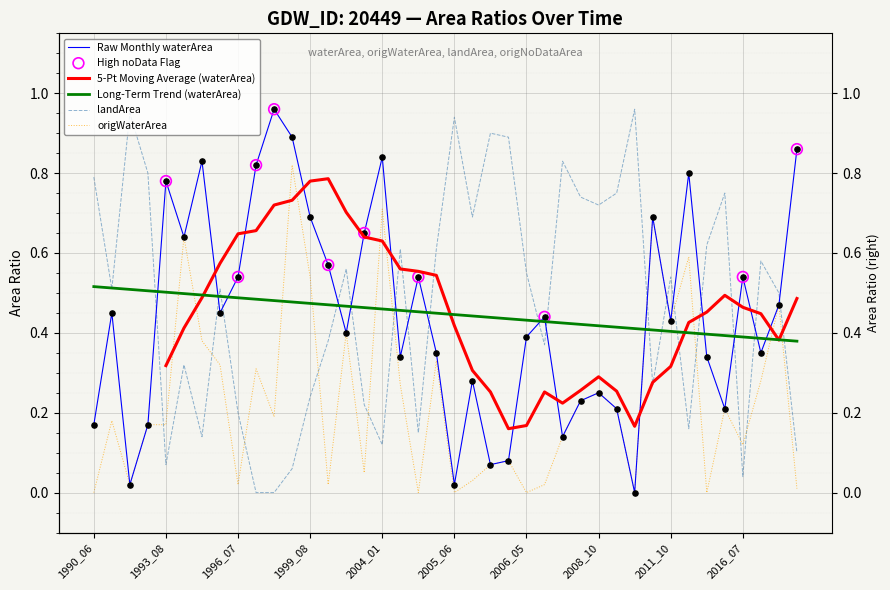

Which series has the largest total across all categories?

landArea